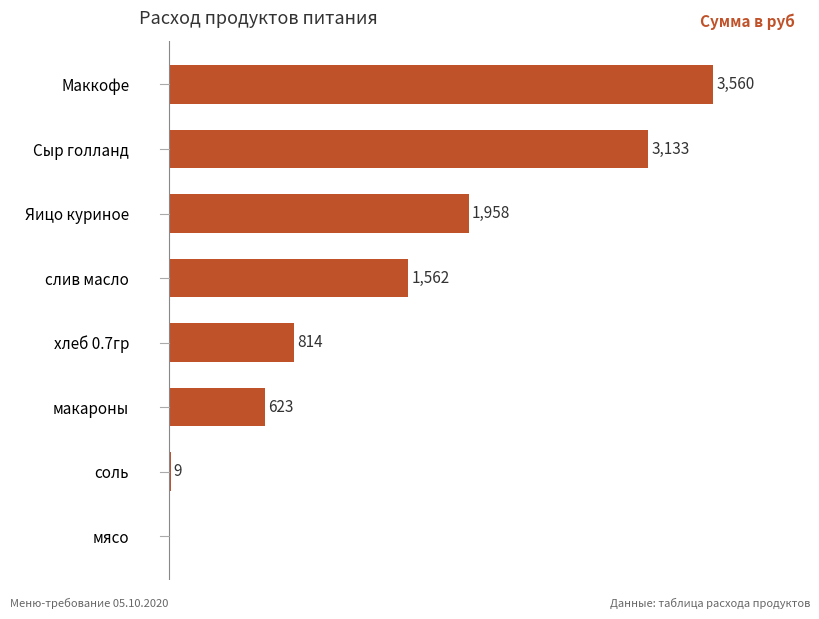

Between мясо and макароны, which is larger?

макароны